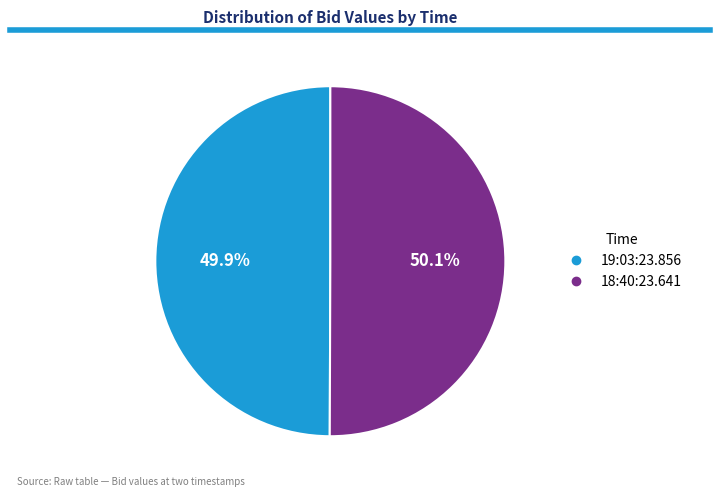

True or false: 18:40:23.641 accounts for 50% of the total.

True